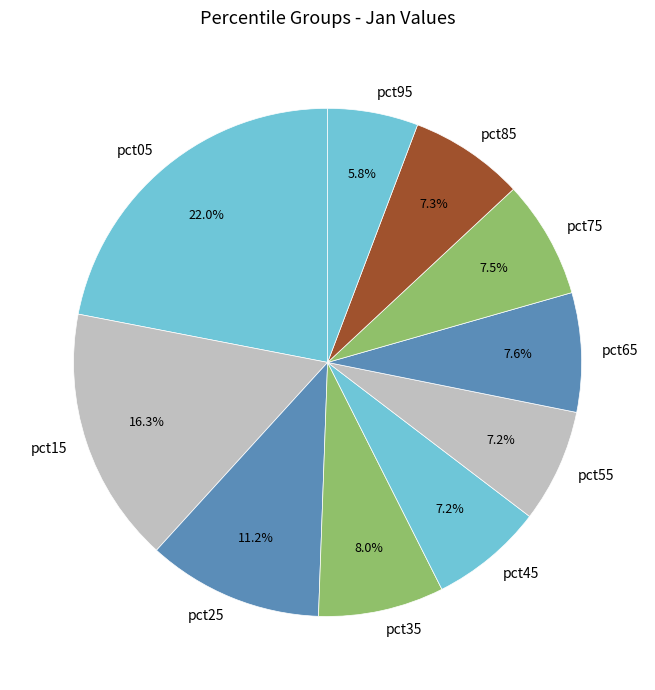

Does pct65 represent more than half of the total?

No